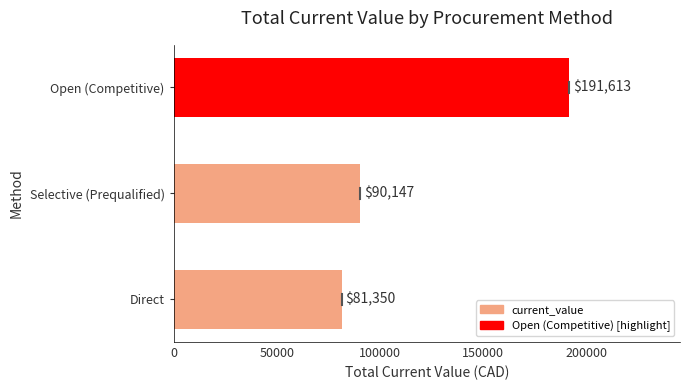

What is the approximate value at Direct?

81350.0